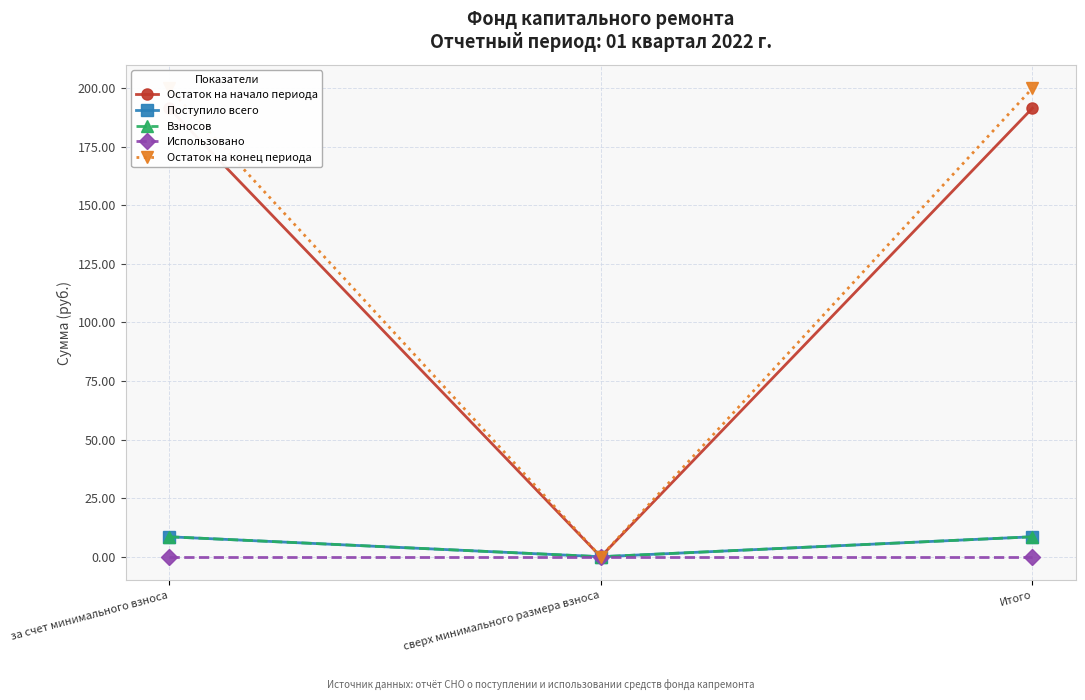

Which series has the largest total across all categories?

Остаток на конец периода